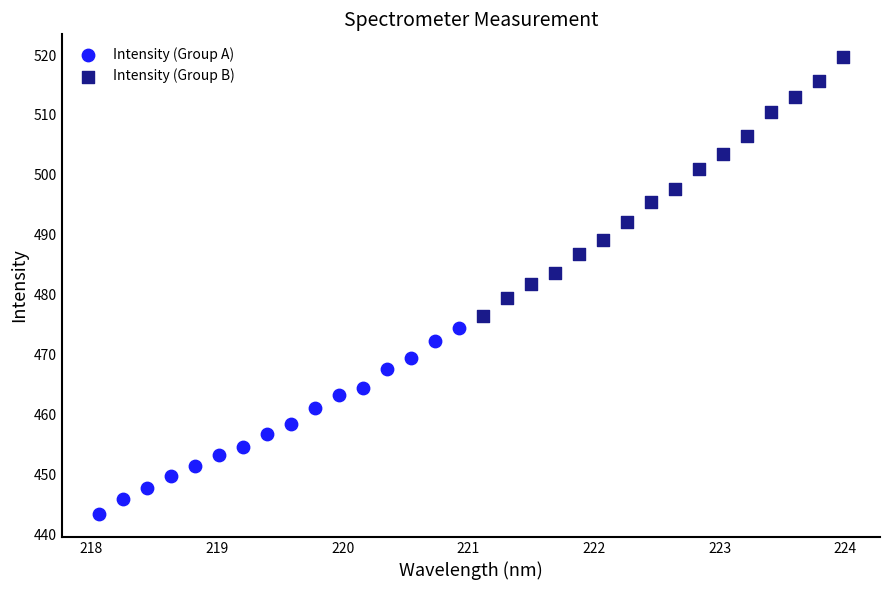

Which series reaches the maximum Y coordinate?

Intensity (Group B)